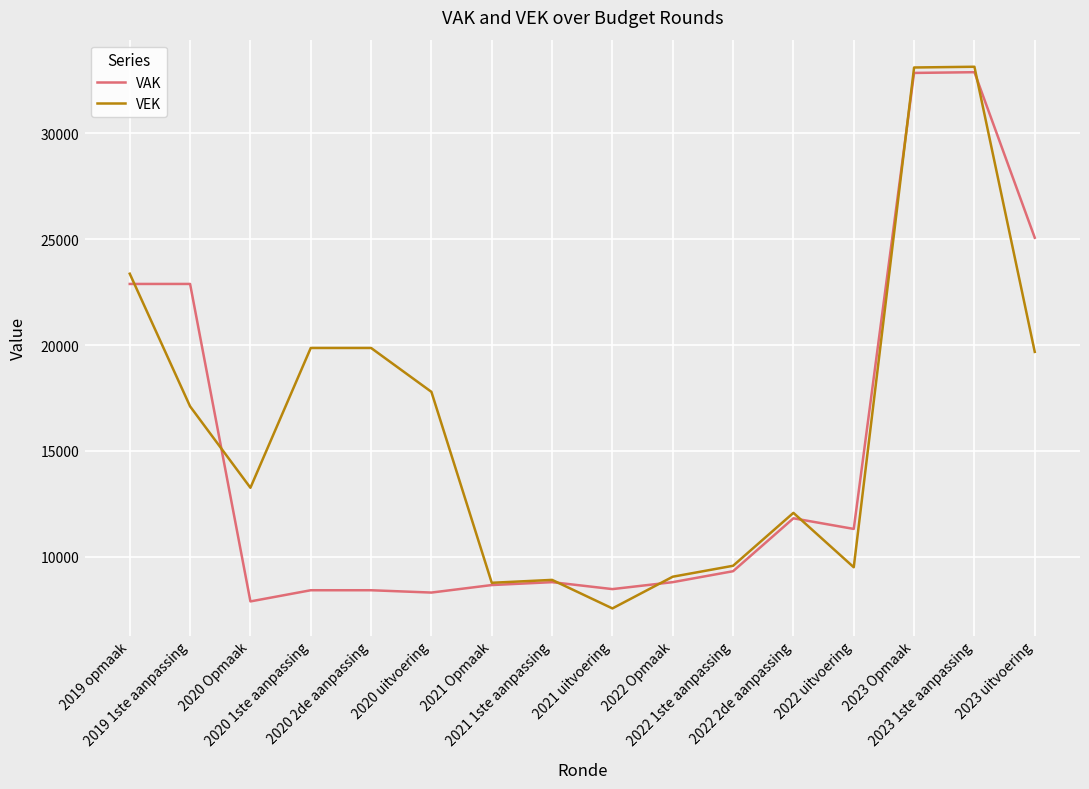

After their last crossing, which series has the higher values: VEK or VAK?

VAK